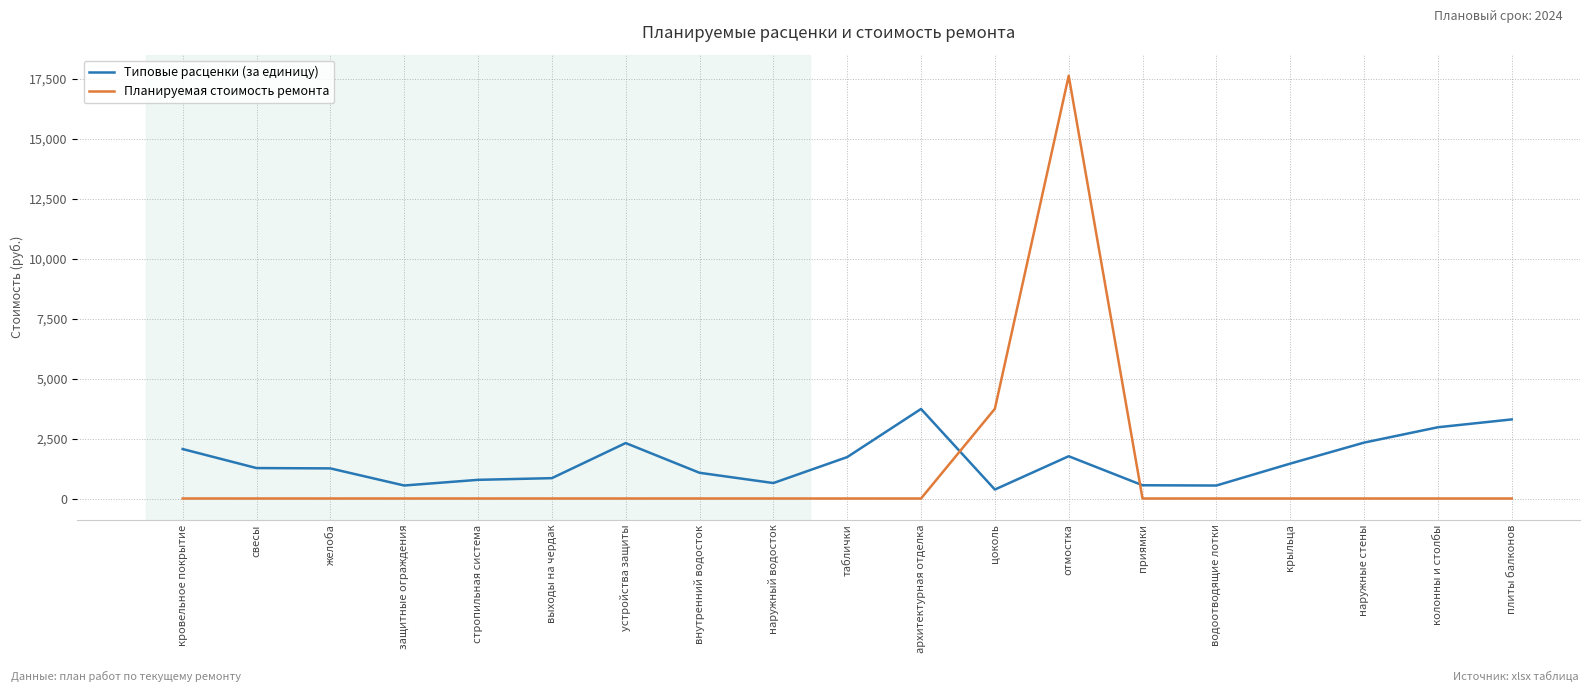

Rank the series by their maximum value, from highest to lowest.

Планируемая стоимость ремонта, Типовые расценки (за единицу)